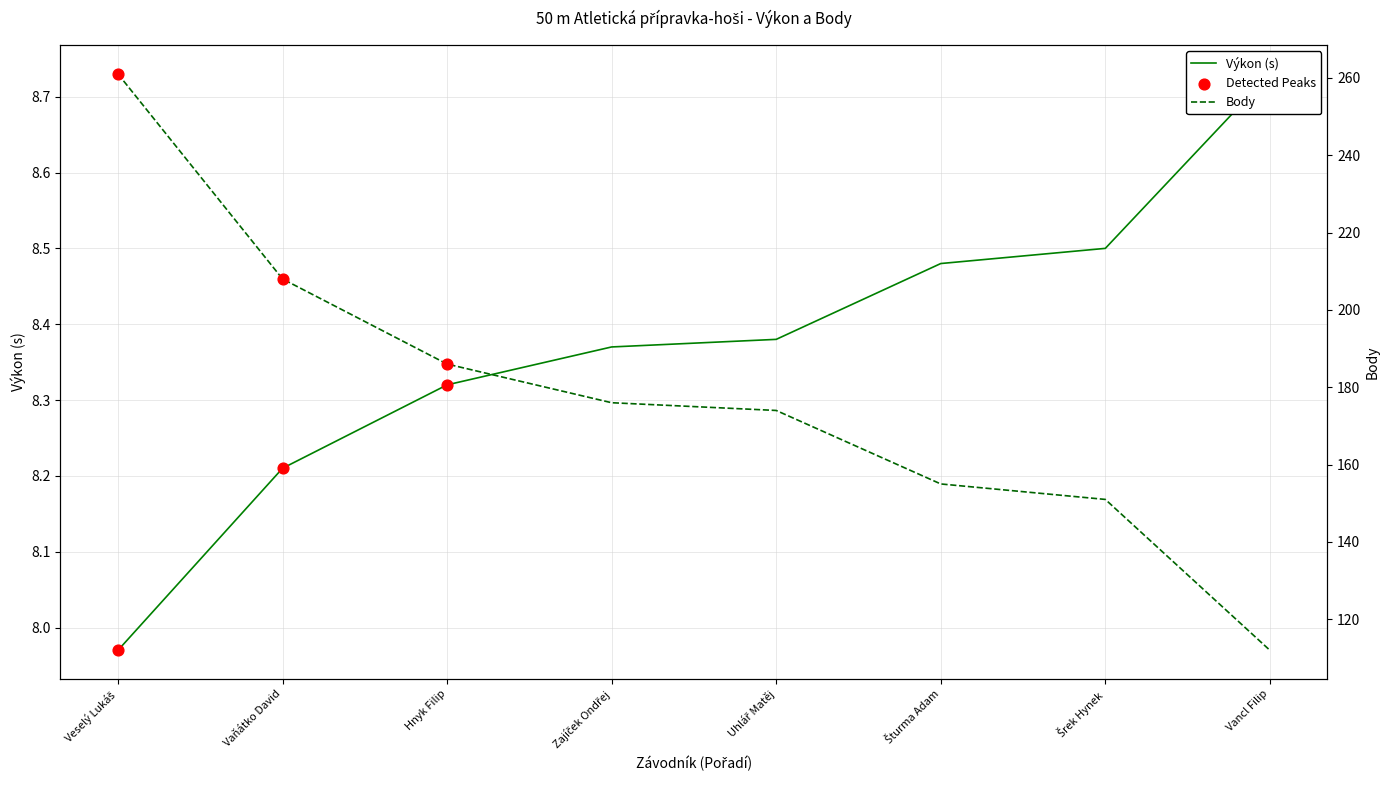

At which category is the sum across all series the highest?

Veselý Lukáš